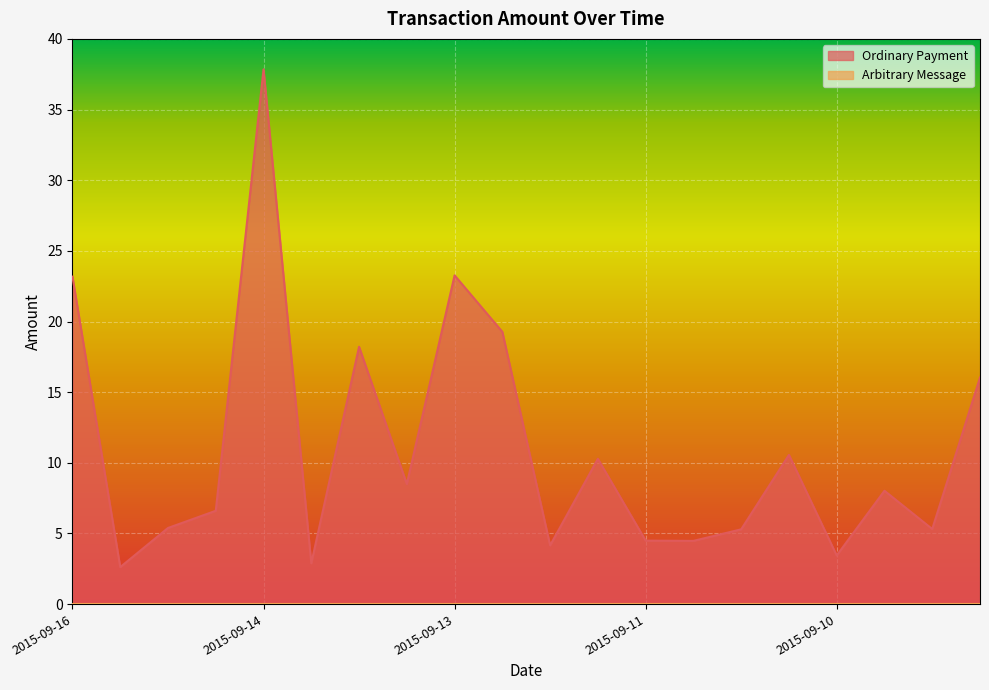

Which category has the highest value across all series?

2015-09-14